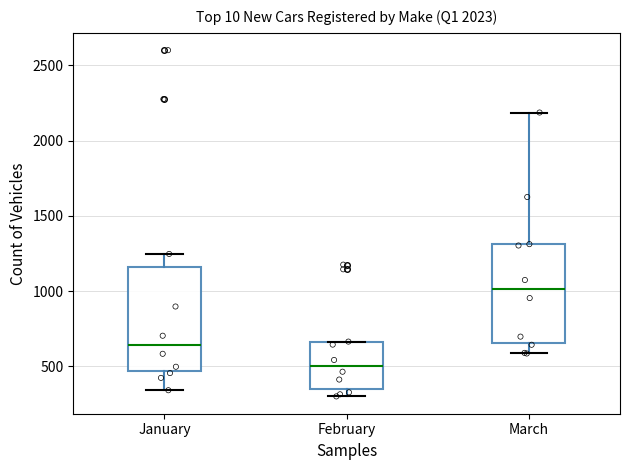

Where does the median line of the box for January sit on the y-axis? The values are not printed on the chart, so give them approximately, as read against the axis.

650